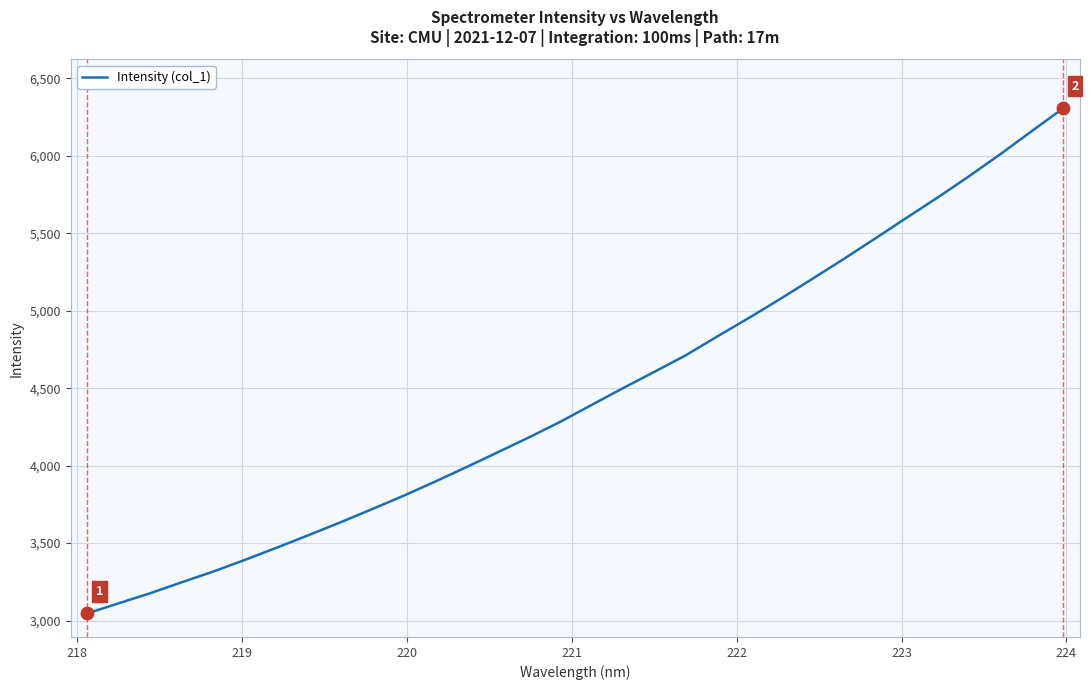

What is the difference between the maximum and minimum values?

3260.0